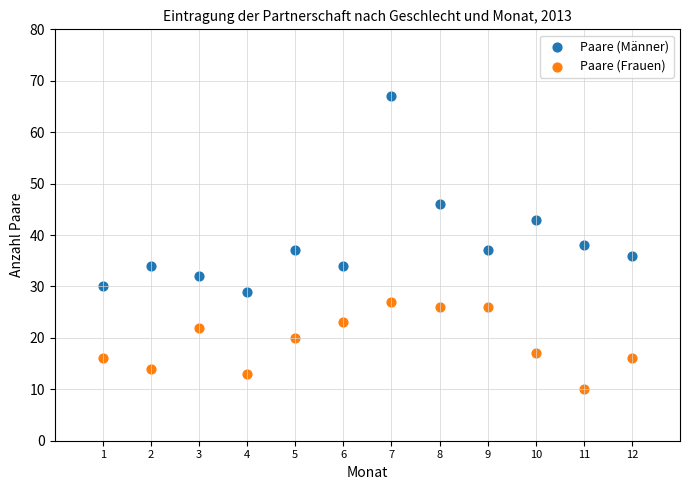

Which series contains the lowest Y value?

Paare (Frauen)